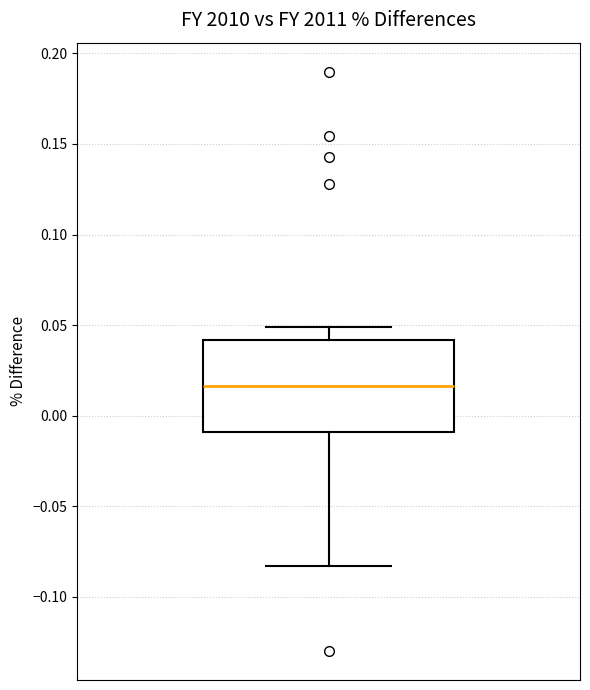

Transcribe this box plot: give where the median line is, the range the box spans, and where the two whiskers end, as read against the y-axis. The values are not printed on the chart, so give them approximately, as read against the axis.

median 0.015, box -0.010 to 0.040, whiskers -0.085 to 0.050